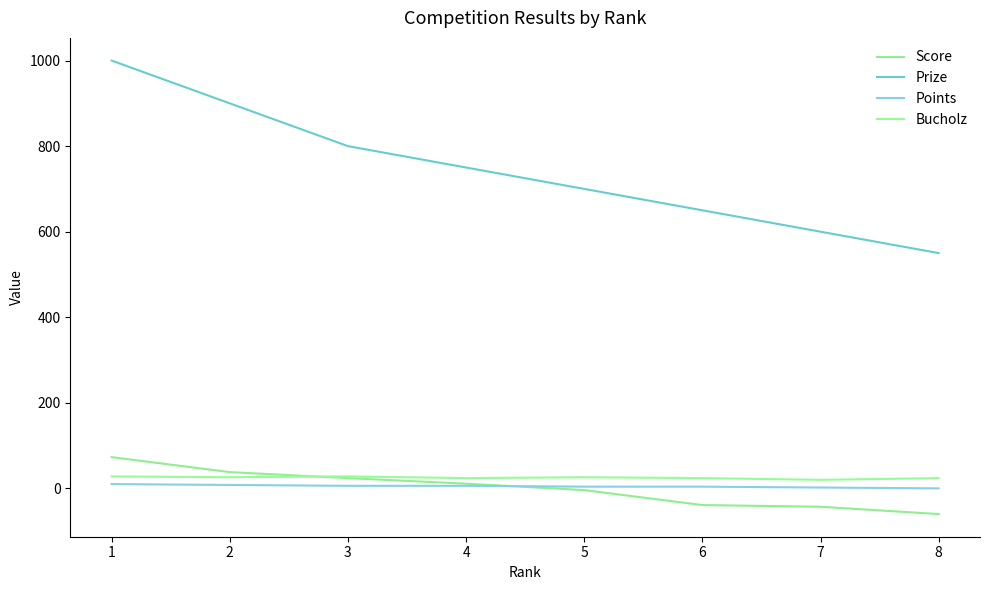

True or false: Score and Points cross at least once.

True